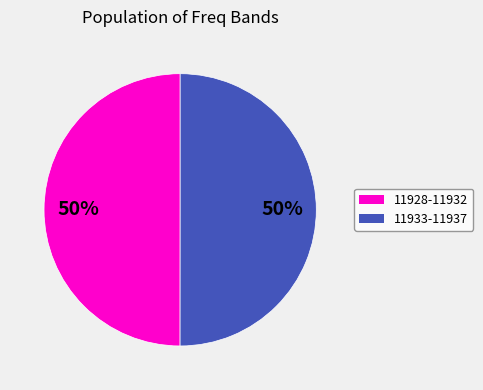

To the nearest percent, what is the average slice percentage?

50%